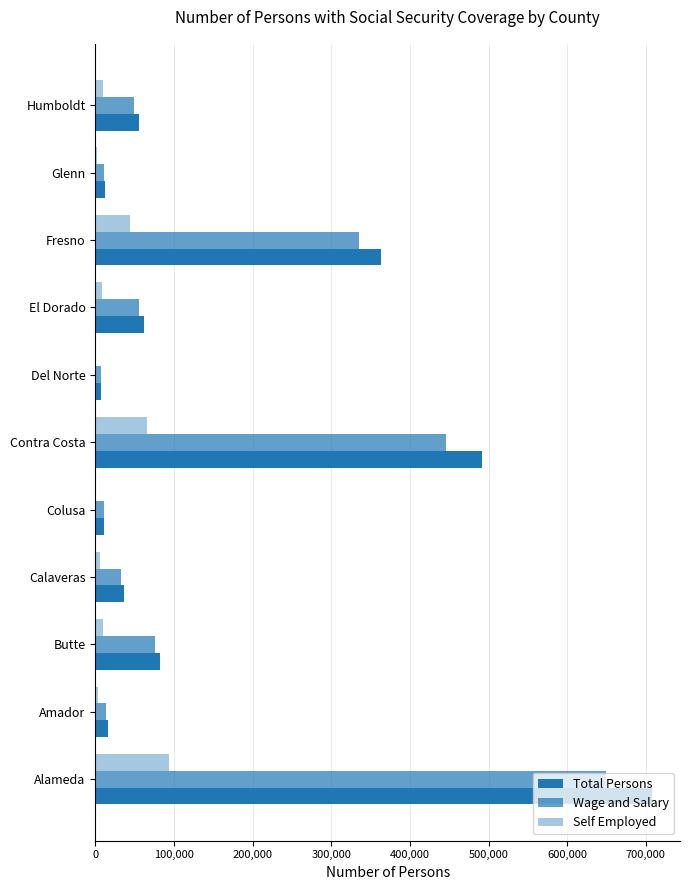

How many data points does each series have?

11